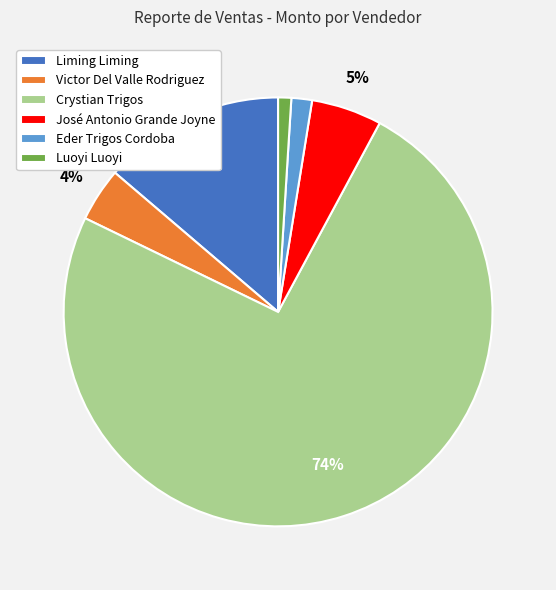

Combined, do Eder Trigos Cordoba and Liming Liming account for over 50%?

No